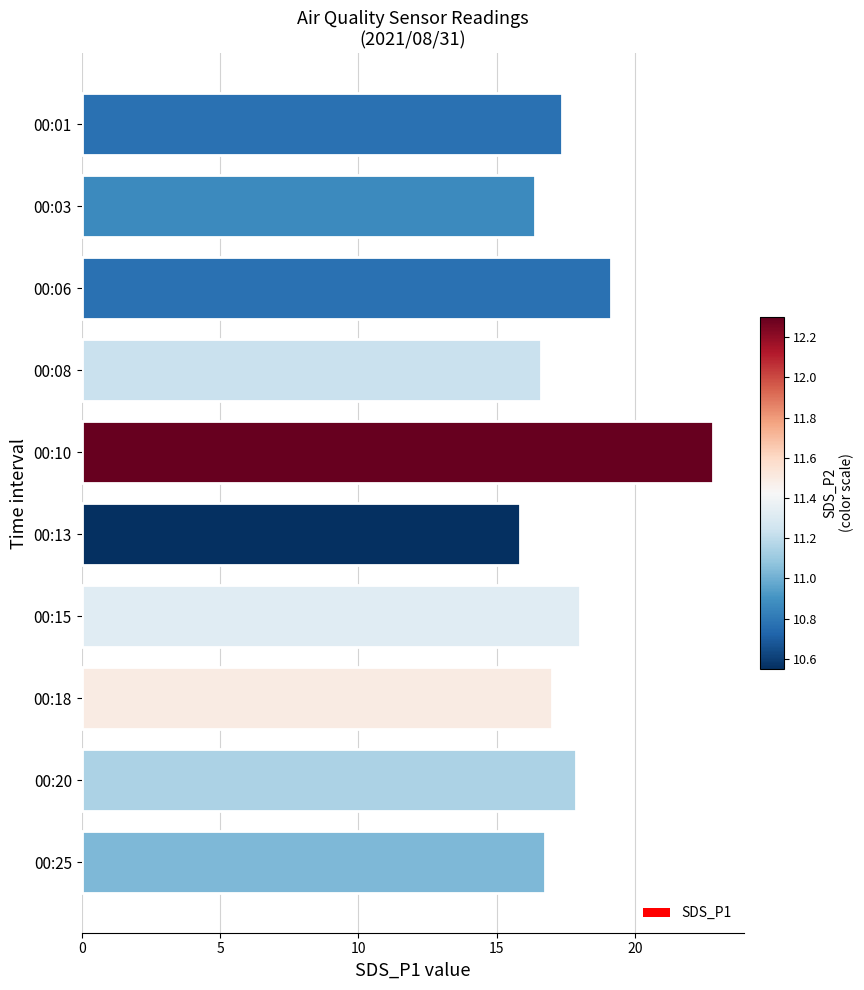

Are the bars horizontal?

Yes